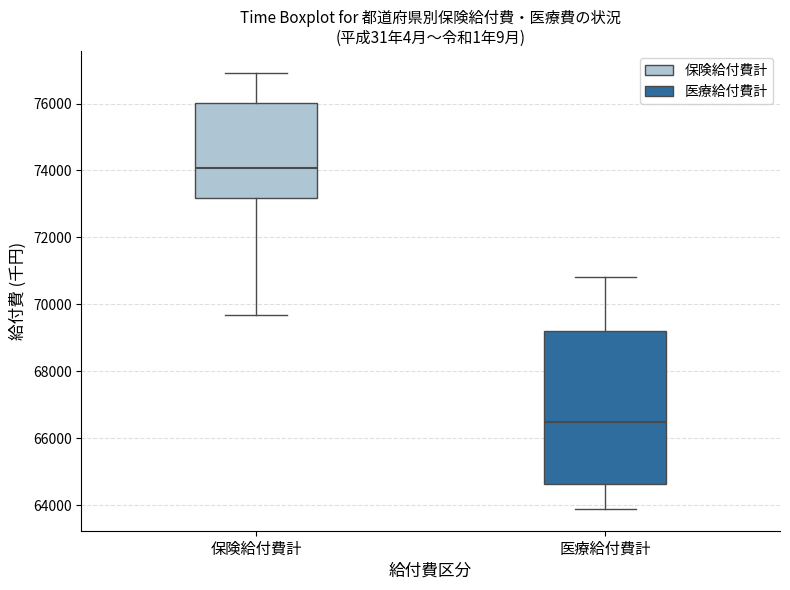

Reading left to right, read every box against the y-axis: the position of its median line, the range the box covers, and the ends of its whiskers. The values are not printed on the chart, so give them approximately, as read against the axis.

保険給付費計: median 74000, box 73200 to 76000, whiskers 69600 to 77000
医療給付費計: median 66400, box 64600 to 69200, whiskers 63800 to 70800